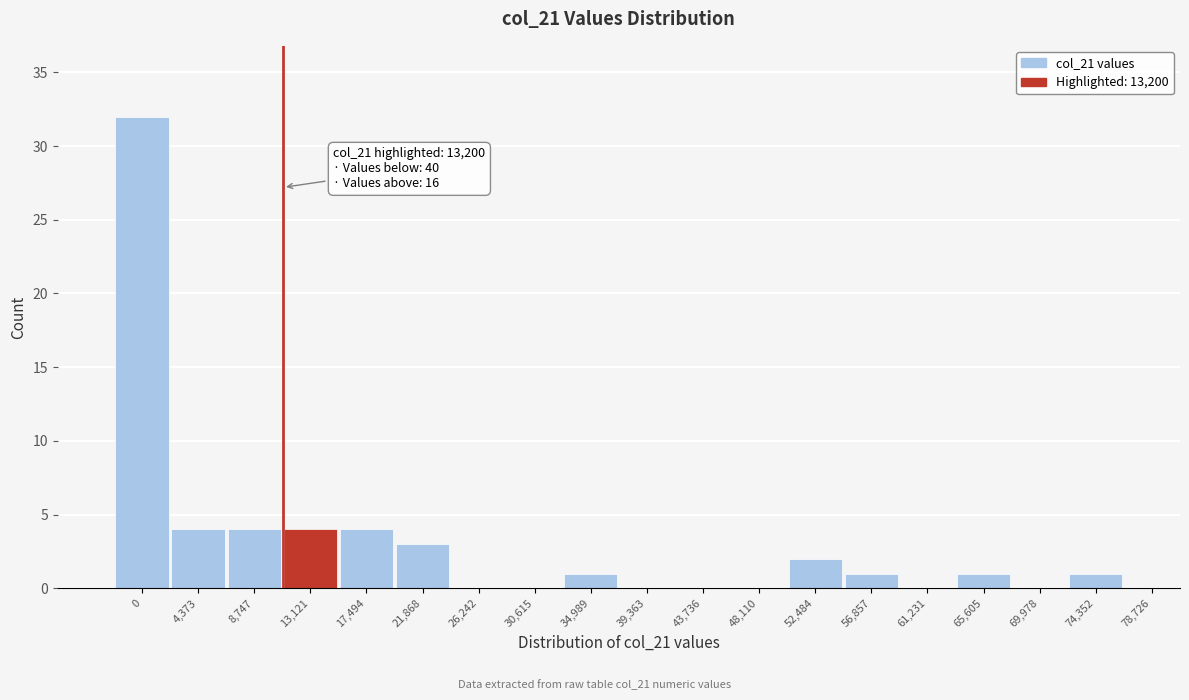

Reading left to right, transcribe all the data shown in this chart.

0=32	4,373=4	8,747=4	13,121=4	17,494=4	21,868=3	26,242=0	30,615=0	34,989=1	39,363=0	43,736=0	48,110=0	52,484=2	56,857=1	61,231=0	65,605=1	69,978=0	74,352=1	78,726=0